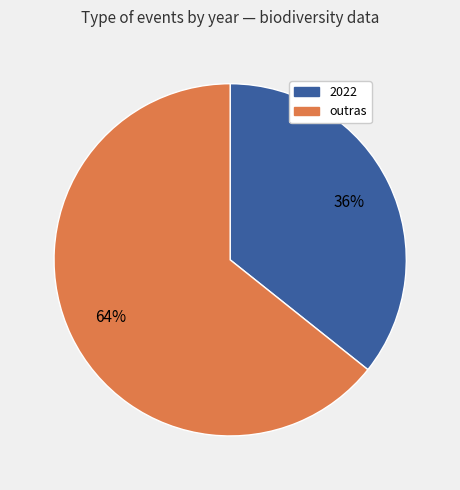

Is there a majority slice in this chart?

Yes